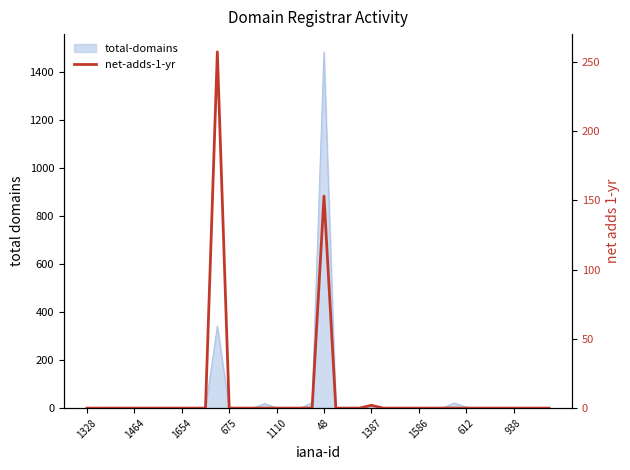

At which category does the chart reach its minimum across all series?

1328